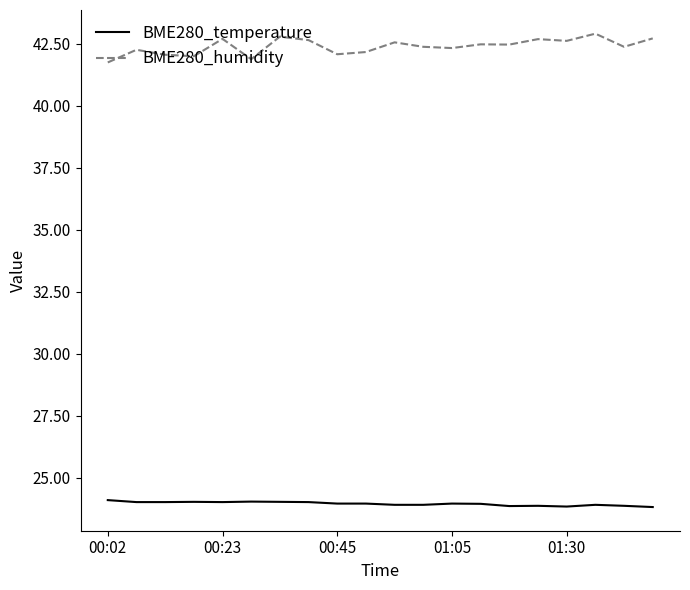

True or false: BME280_temperature and BME280_humidity intersect in this chart.

False